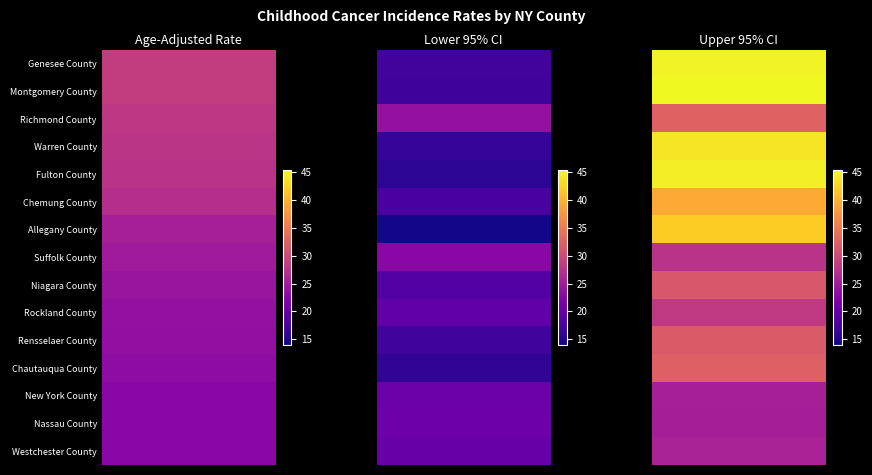

Between 1 and 2, which series saw the biggest shift?

Fulton County